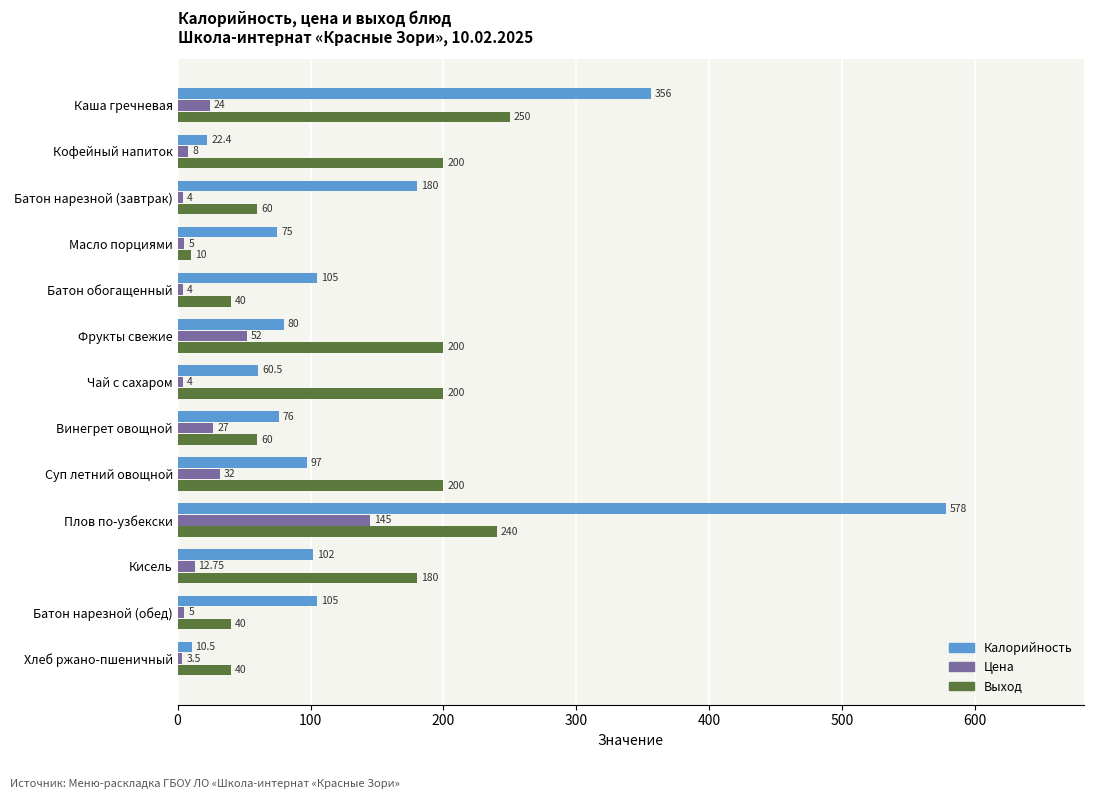

Which series has the largest total across all categories?

Калорийность